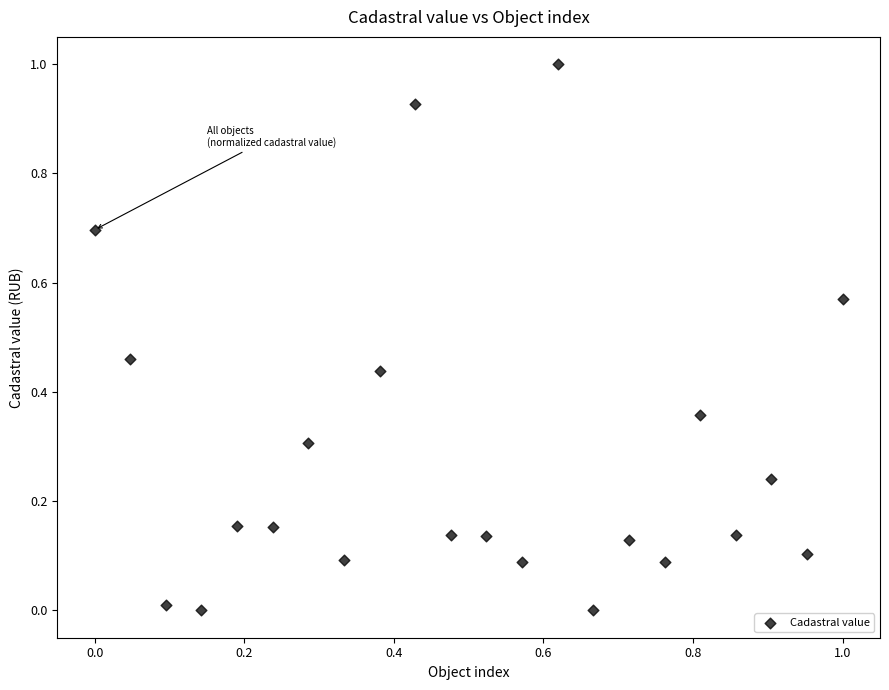

What is the range of Y values (max minus min)?

1.0